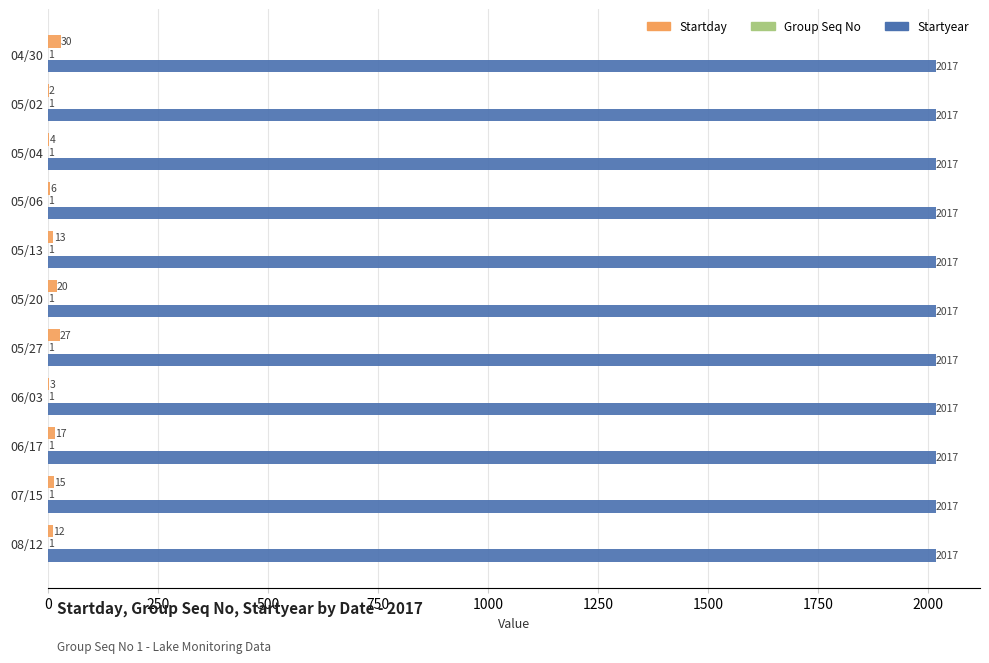

What value does the Startday series have at 05/04, to the nearest 5?

5